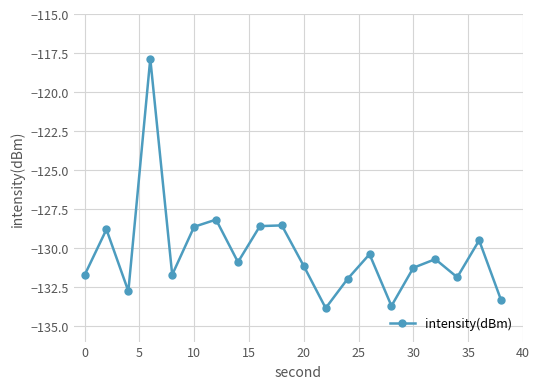

What is the greatest value displayed?

-117.9